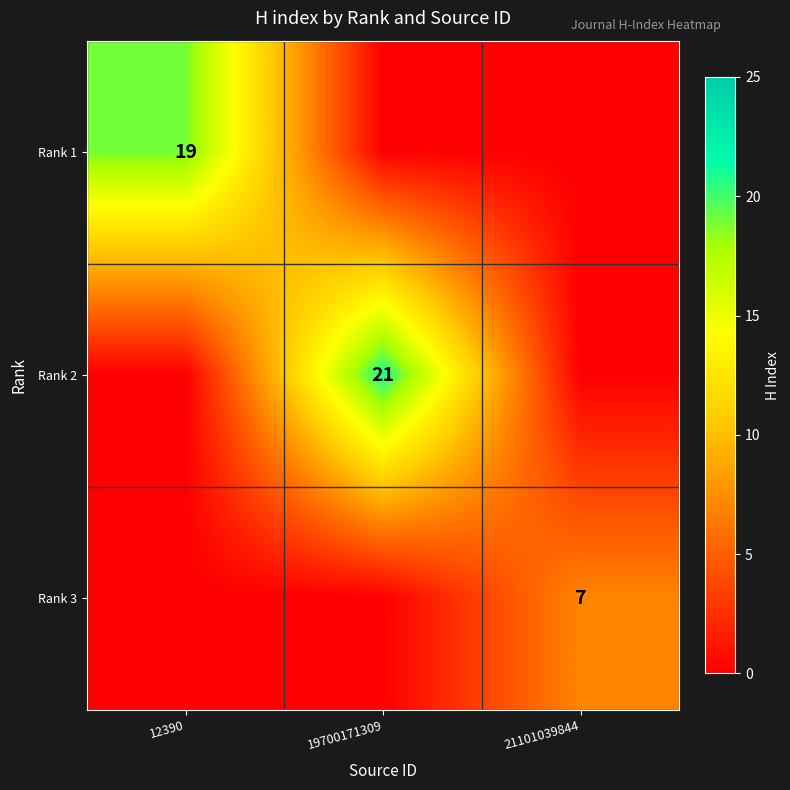

The value of Rank 3 at 21101039844 is 7. True or false?

True